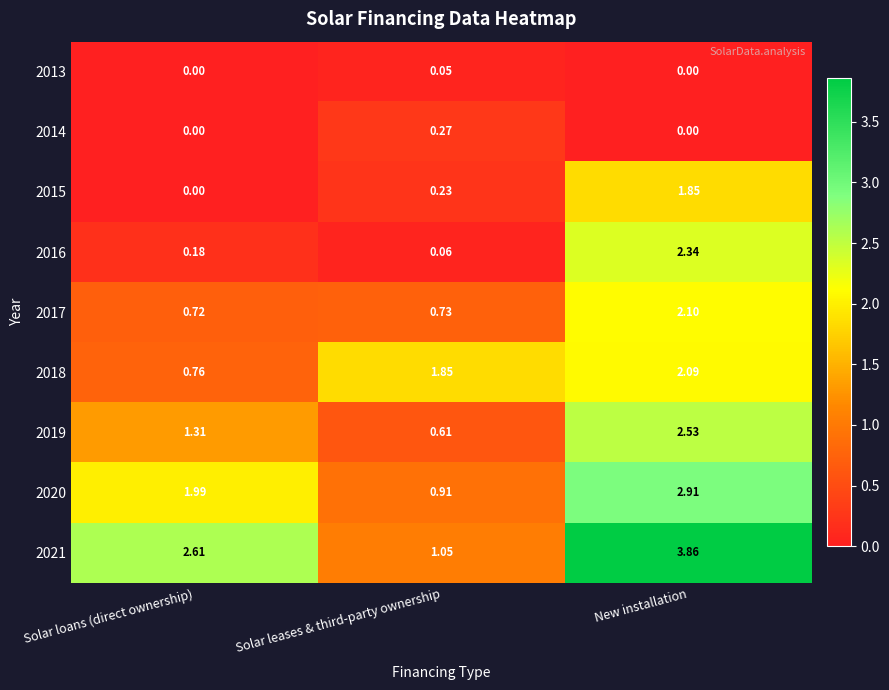

Where is 2016 nearest to the value 1?

Solar loans (direct ownership)